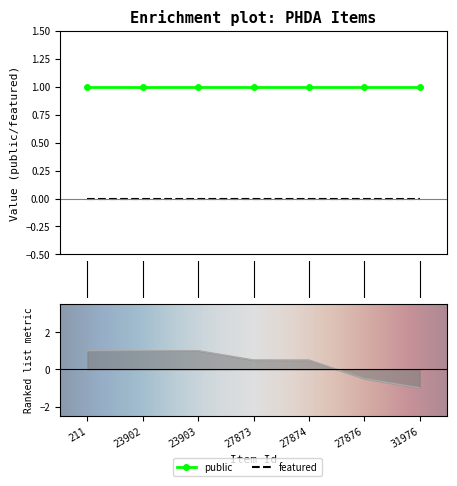

Which series has the largest total across all categories?

public